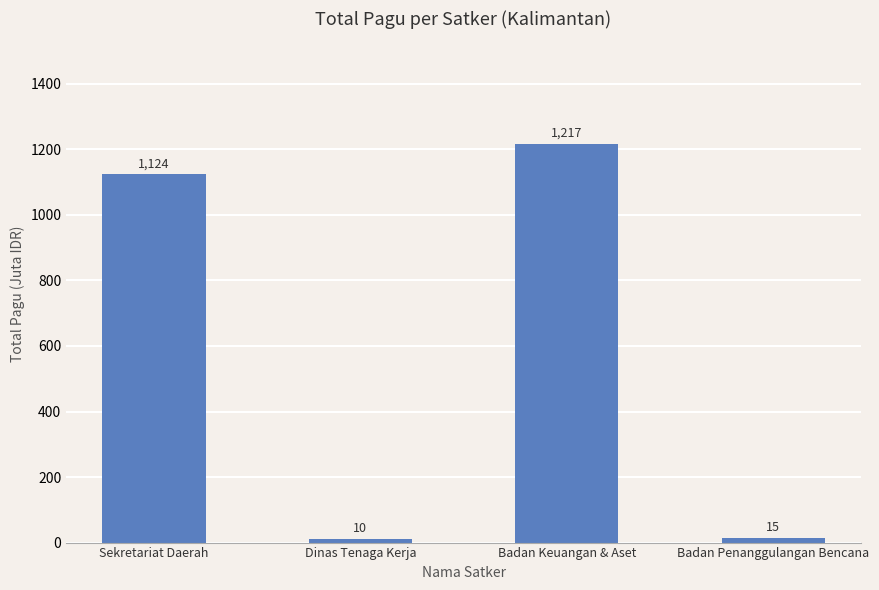

Are the bars horizontal?

No